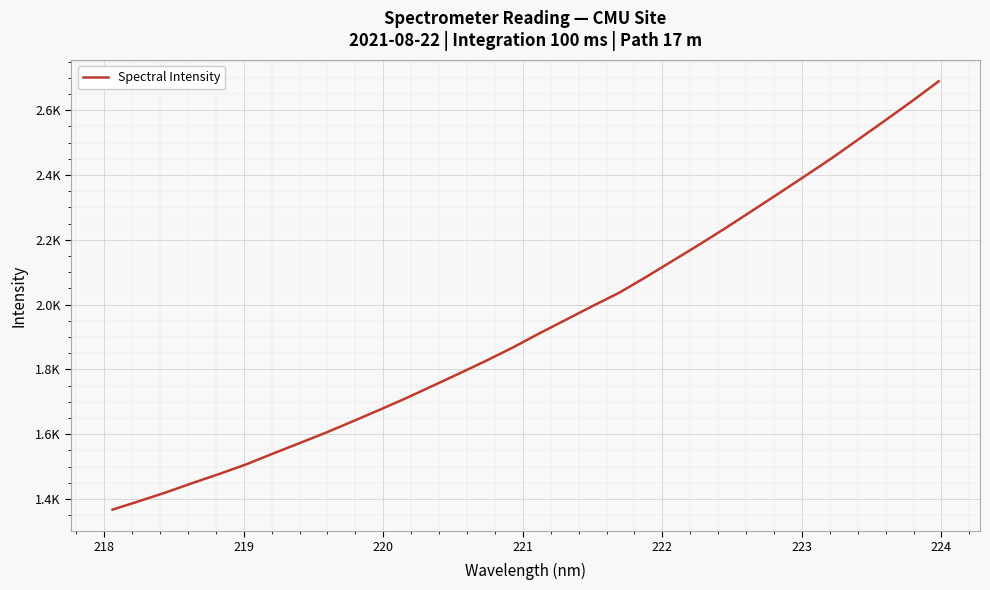

What is the smallest value displayed?

1367.4